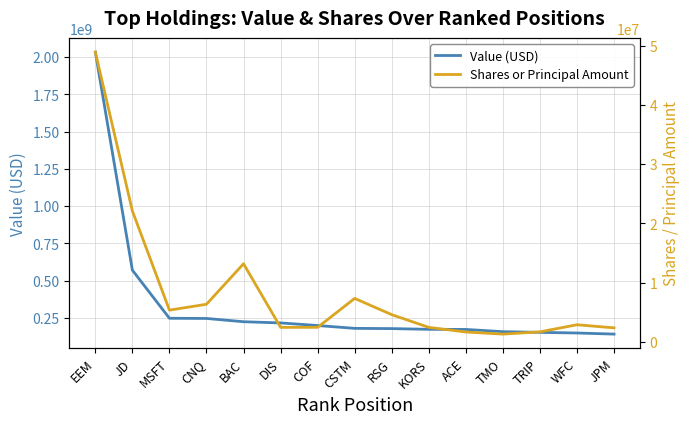

Does the chart have visible grid lines?

Yes